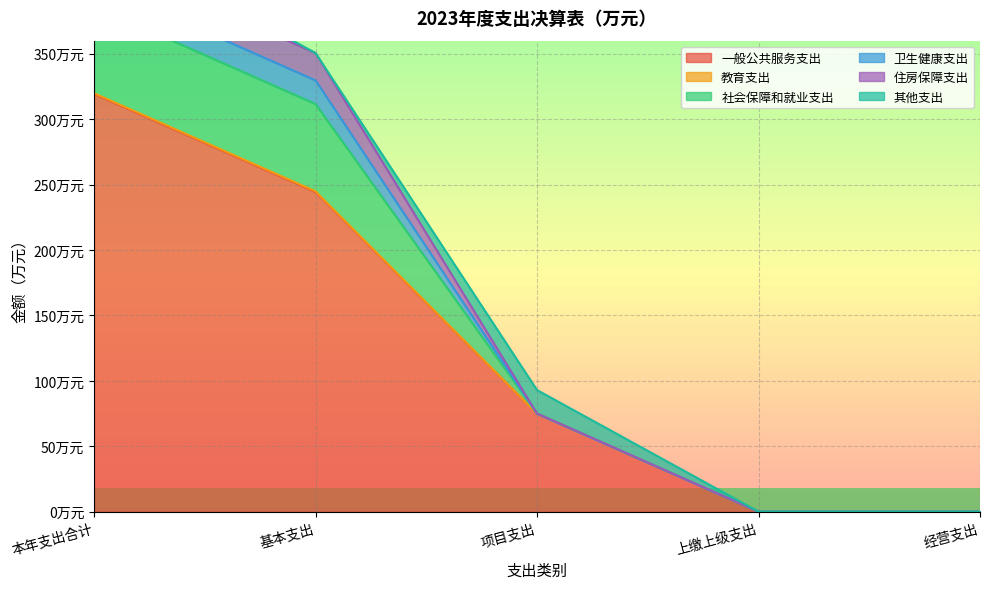

True or false: 卫生健康支出 and 住房保障支出 intersect in this chart.

False